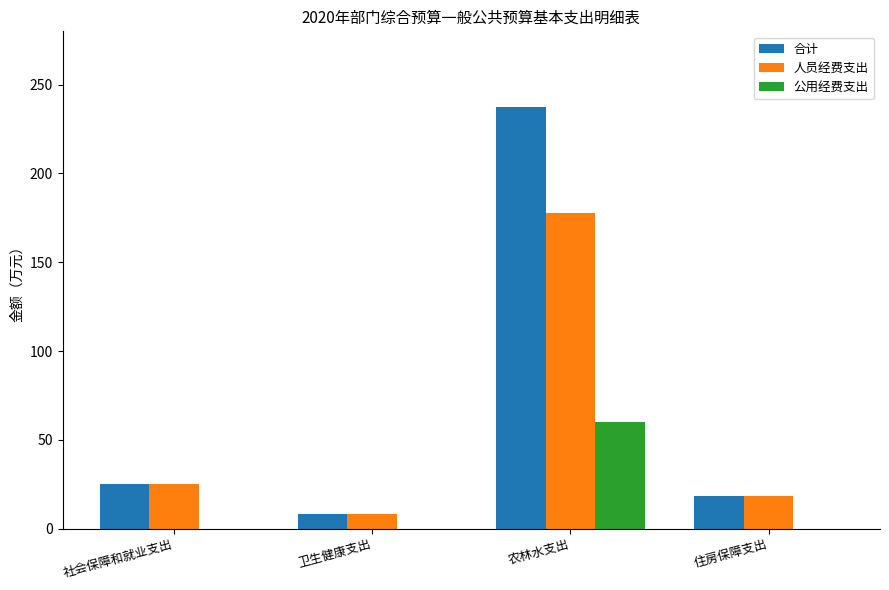

What is the maximum value for 合计?

237.4